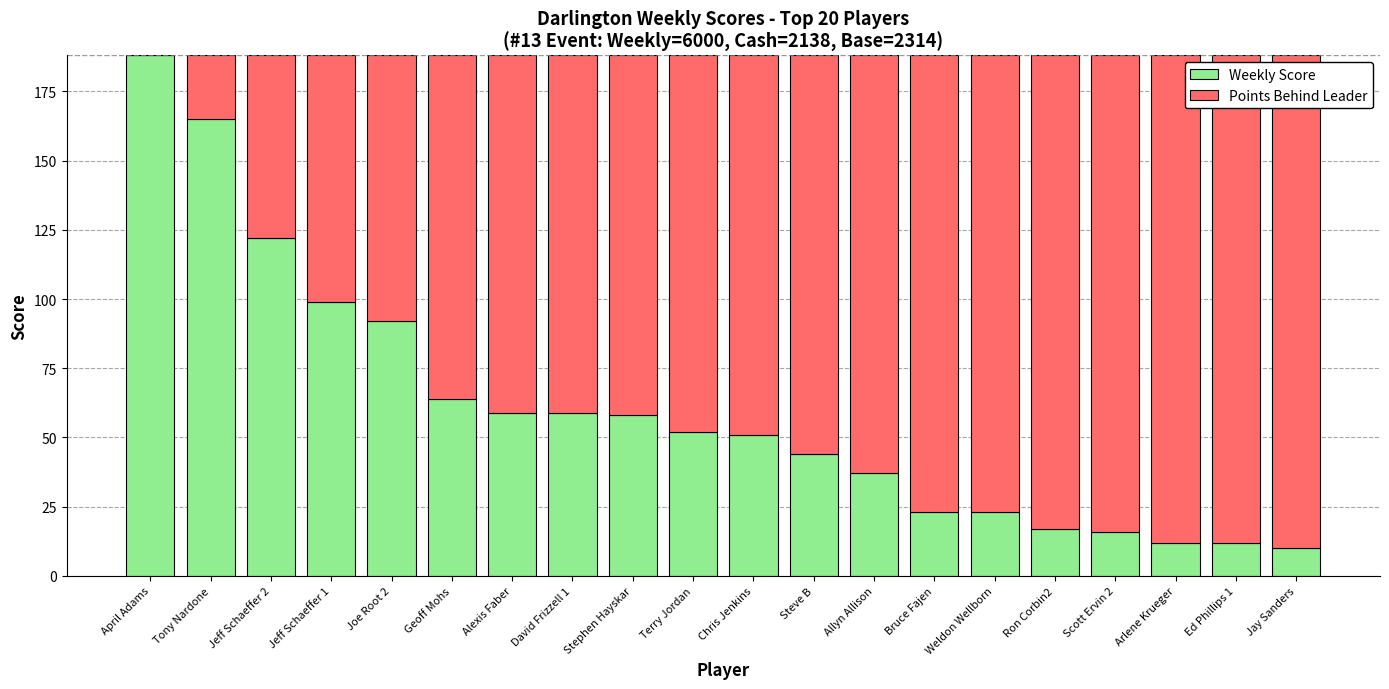

Is it true that Weekly Score equals 23 at Bruce Fajen?

True